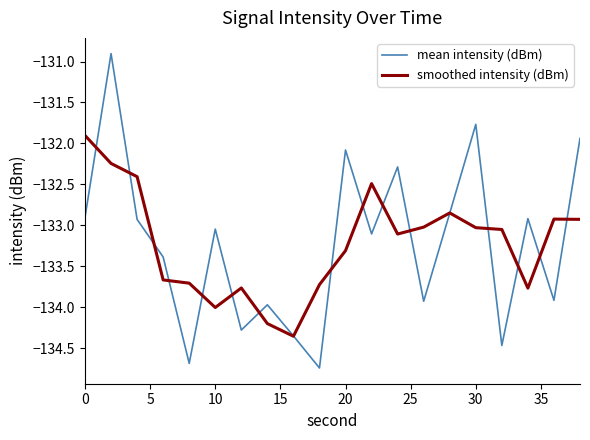

What is the maximum value for mean intensity (dBm)?

-130.9